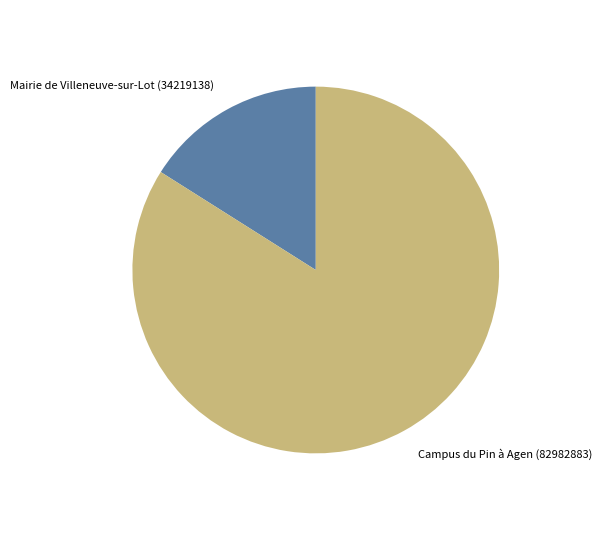

Combined, do Campus du Pin à Agen (82982883) and Mairie de Villeneuve-sur-Lot (34219138) account for over 50%?

Yes